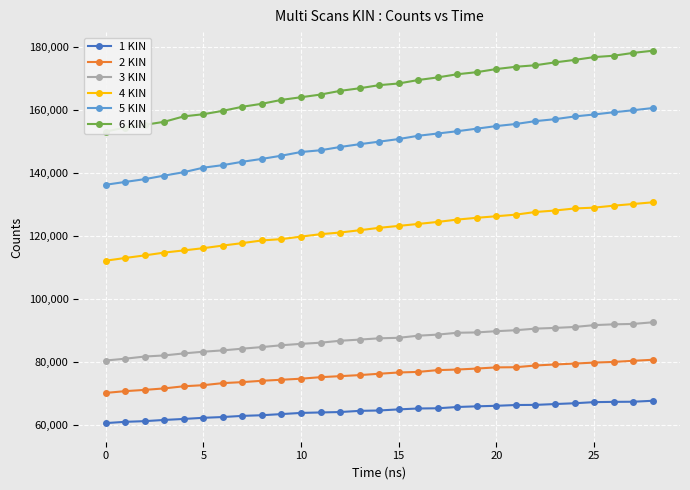

What is the minimum value for 1 KIN?

60545.4